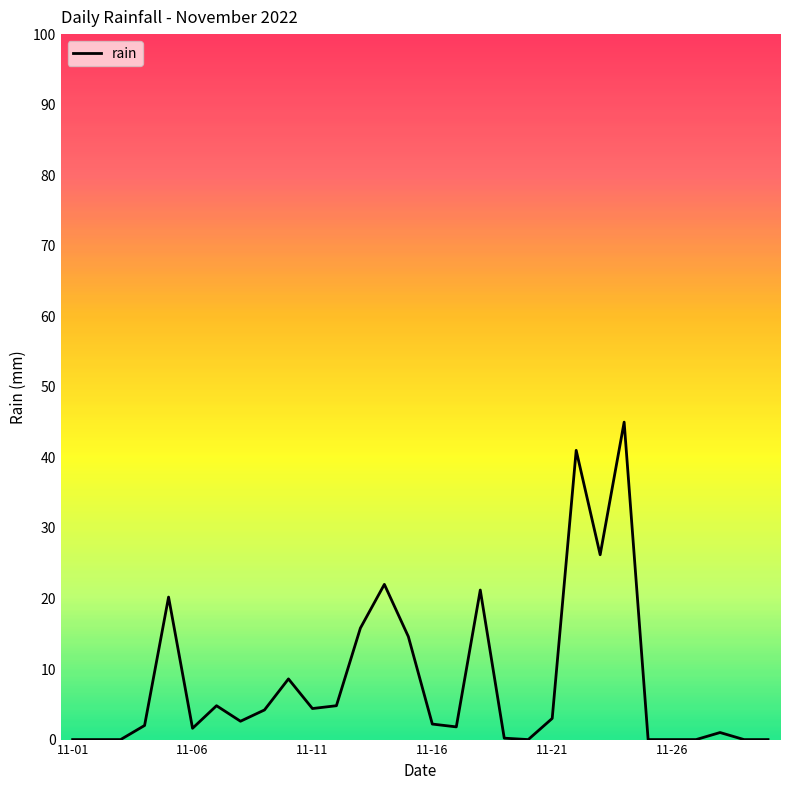

What is the maximum value shown in the chart?

45.0